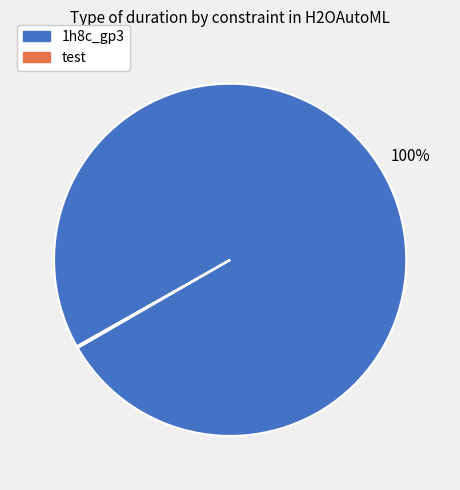

To the nearest percent, what is the average slice percentage?

50%